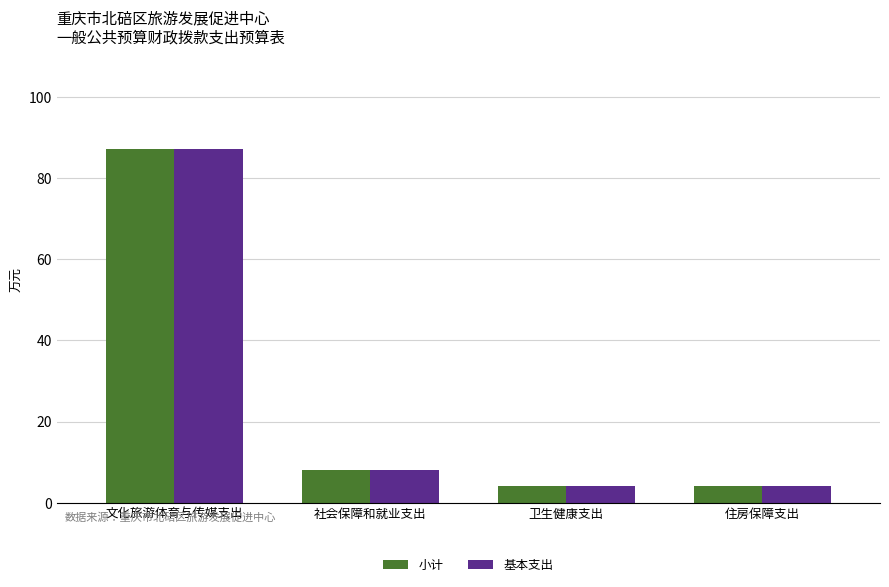

What are all the series names shown in the legend?

小计, 基本支出